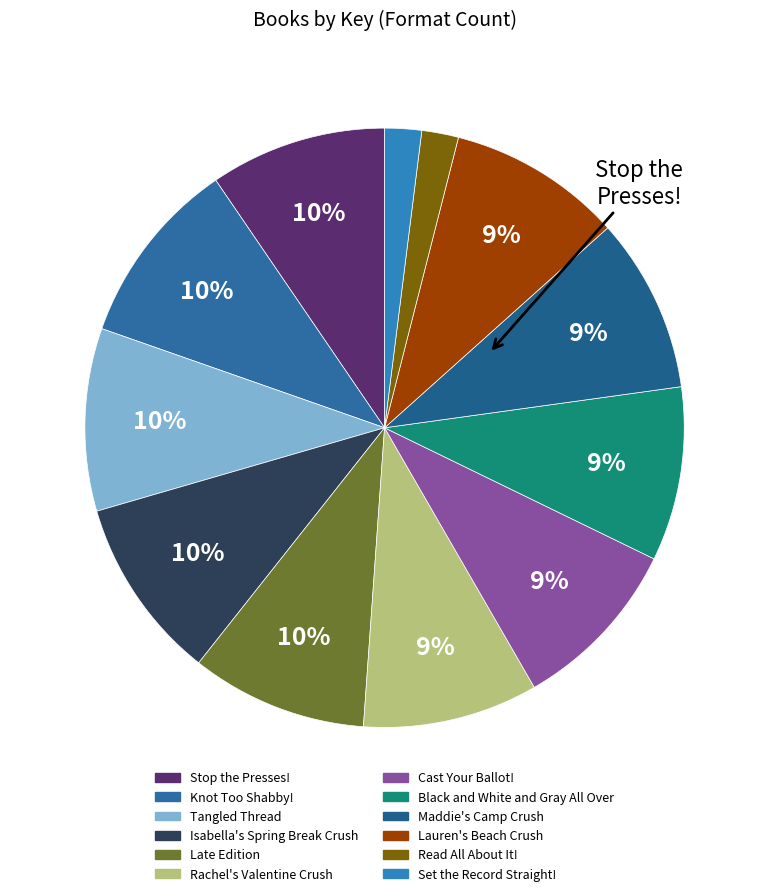

Rank the categories by value from highest to lowest.

Knot Too Shabby!, Isabella's Spring Break Crush, Tangled Thread, Stop the Presses!, Late Edition, Cast Your Ballot!, Rachel's Valentine Crush, Maddie's Camp Crush, Lauren's Beach Crush, Black and White and Gray All Over, Set the Record Straight!, Read All About It!